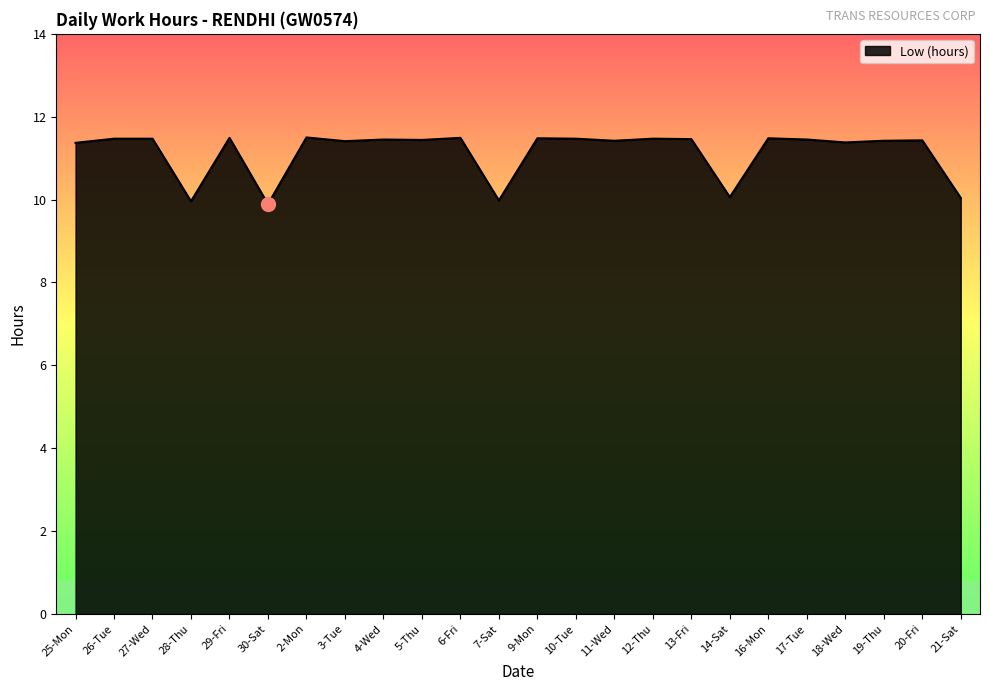

Between 9-Mon and 14-Sat, which is larger?

9-Mon